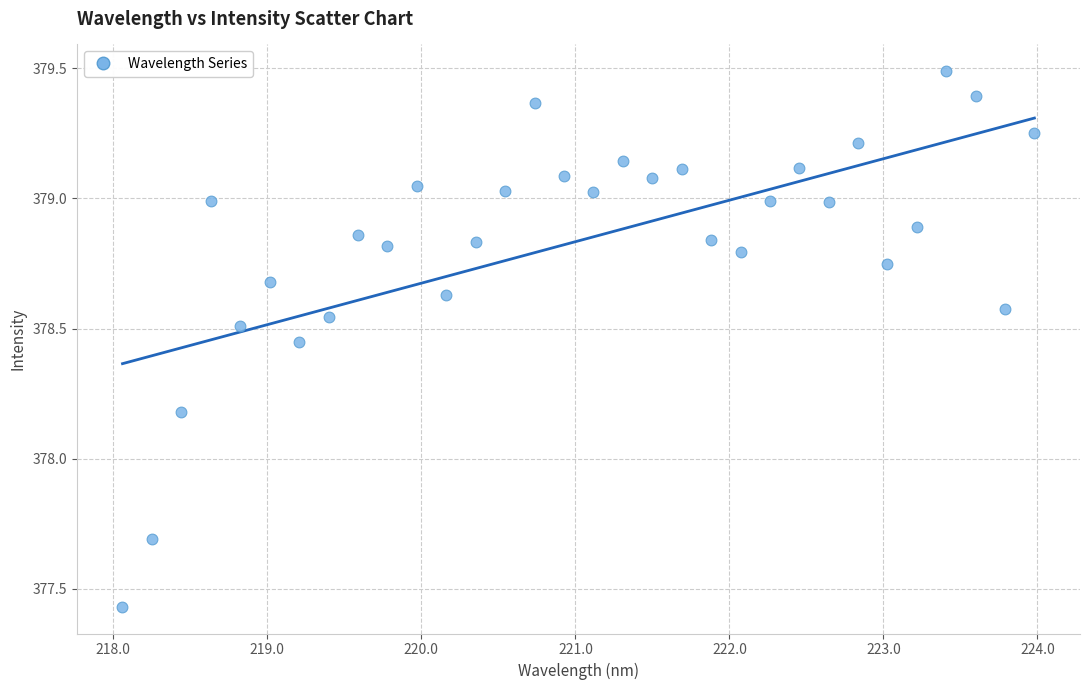

What Y value in the scatter plot is closest to 378?

378.2